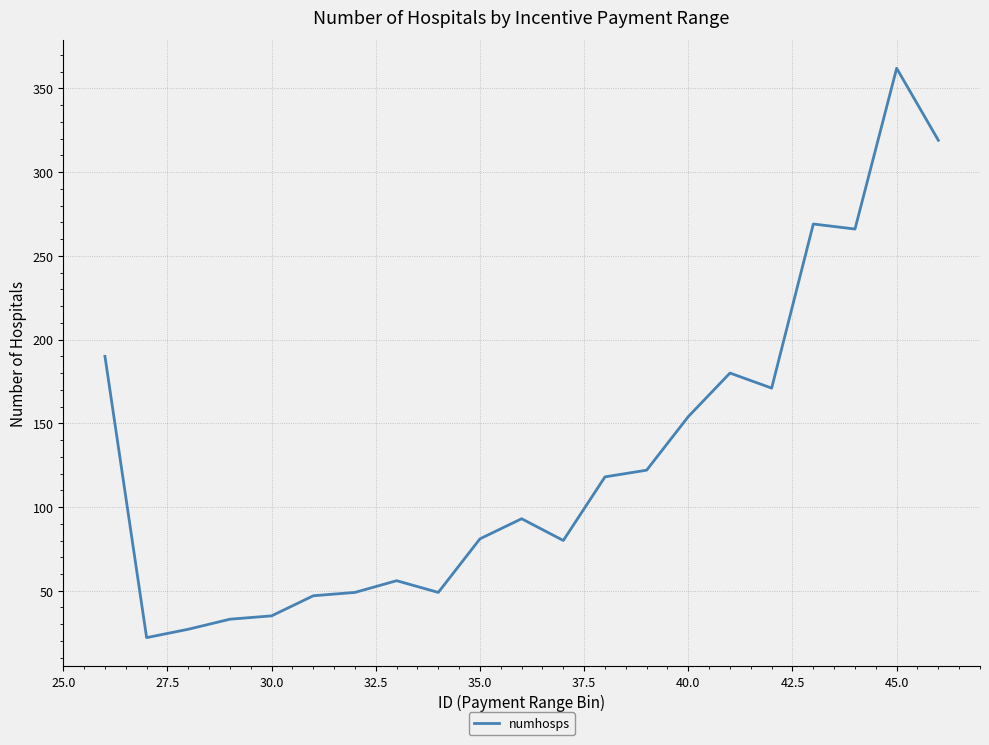

What is the difference between the maximum and minimum values?

340